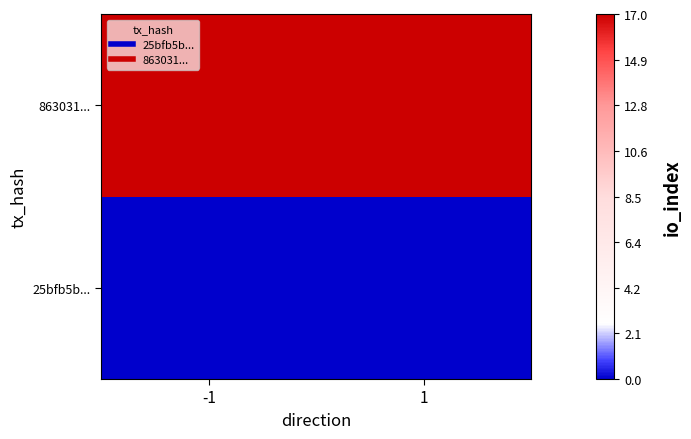

Reading left to right, list all the values displayed in this chart.

25bfb5b...: -1=0	1=0
863031...: -1=17	1=17